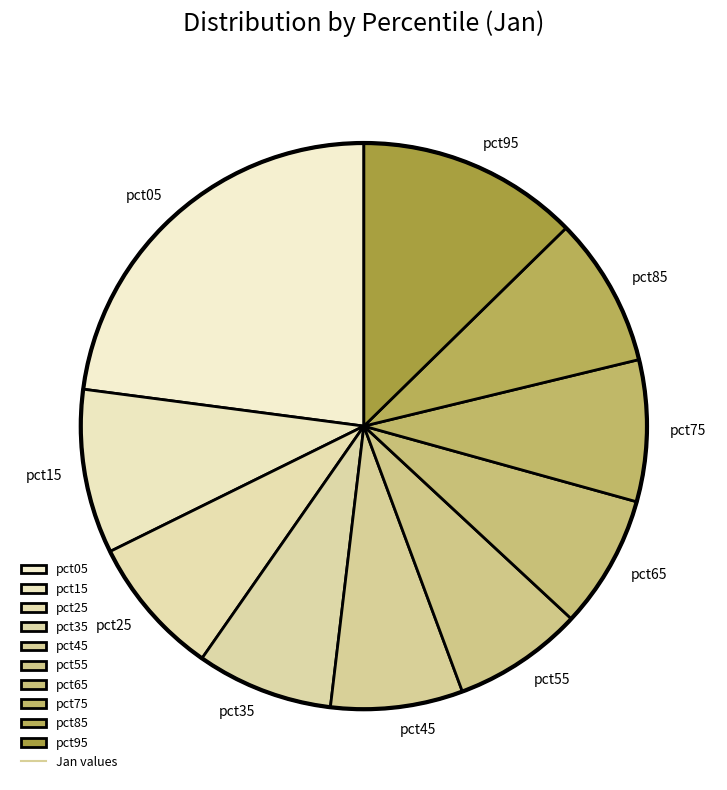

Is there a majority slice in this chart?

No